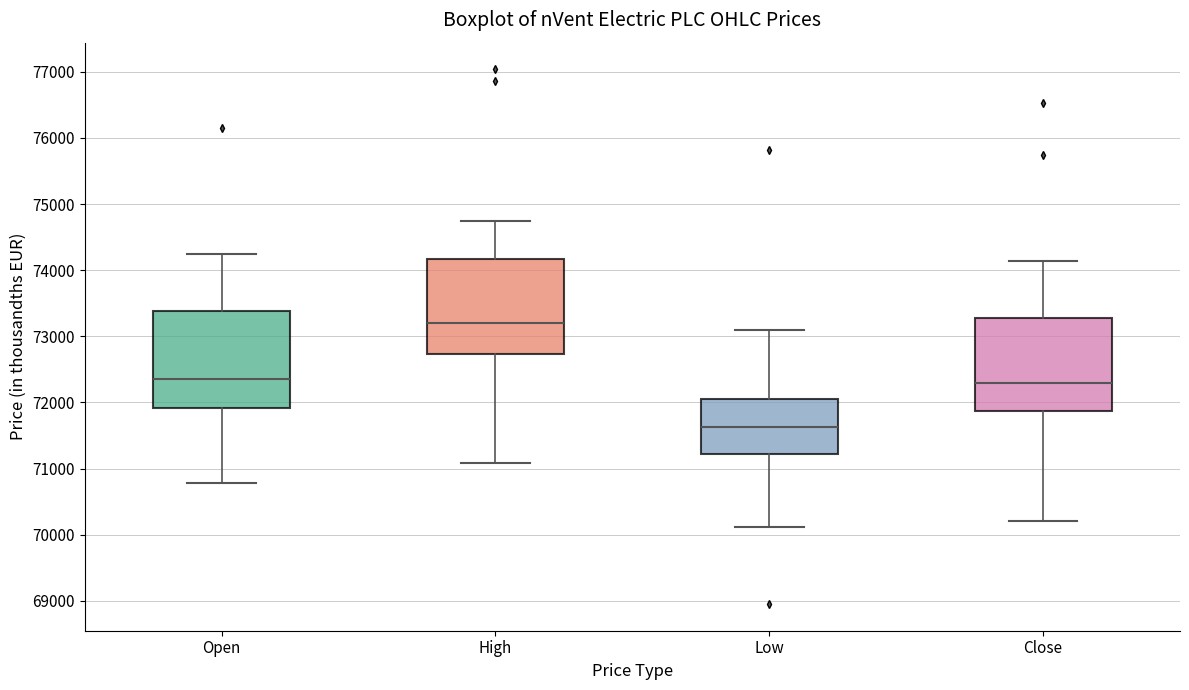

Where does the median line of the box for High sit on the y-axis? The values are not printed on the chart, so give them approximately, as read against the axis.

73200